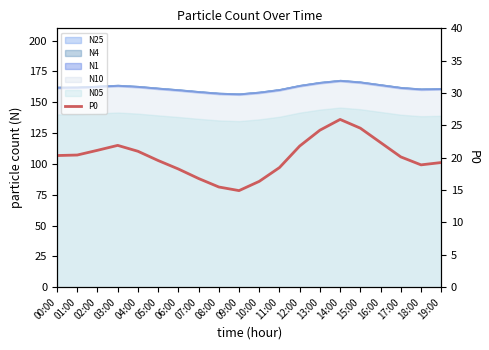

Rank the categories by value from lowest to highest.

09:00, 08:00, 10:00, 07:00, 06:00, 11:00, 18:00, 19:00, 05:00, 17:00, 00:00, 01:00, 04:00, 02:00, 12:00, 03:00, 16:00, 13:00, 15:00, 14:00